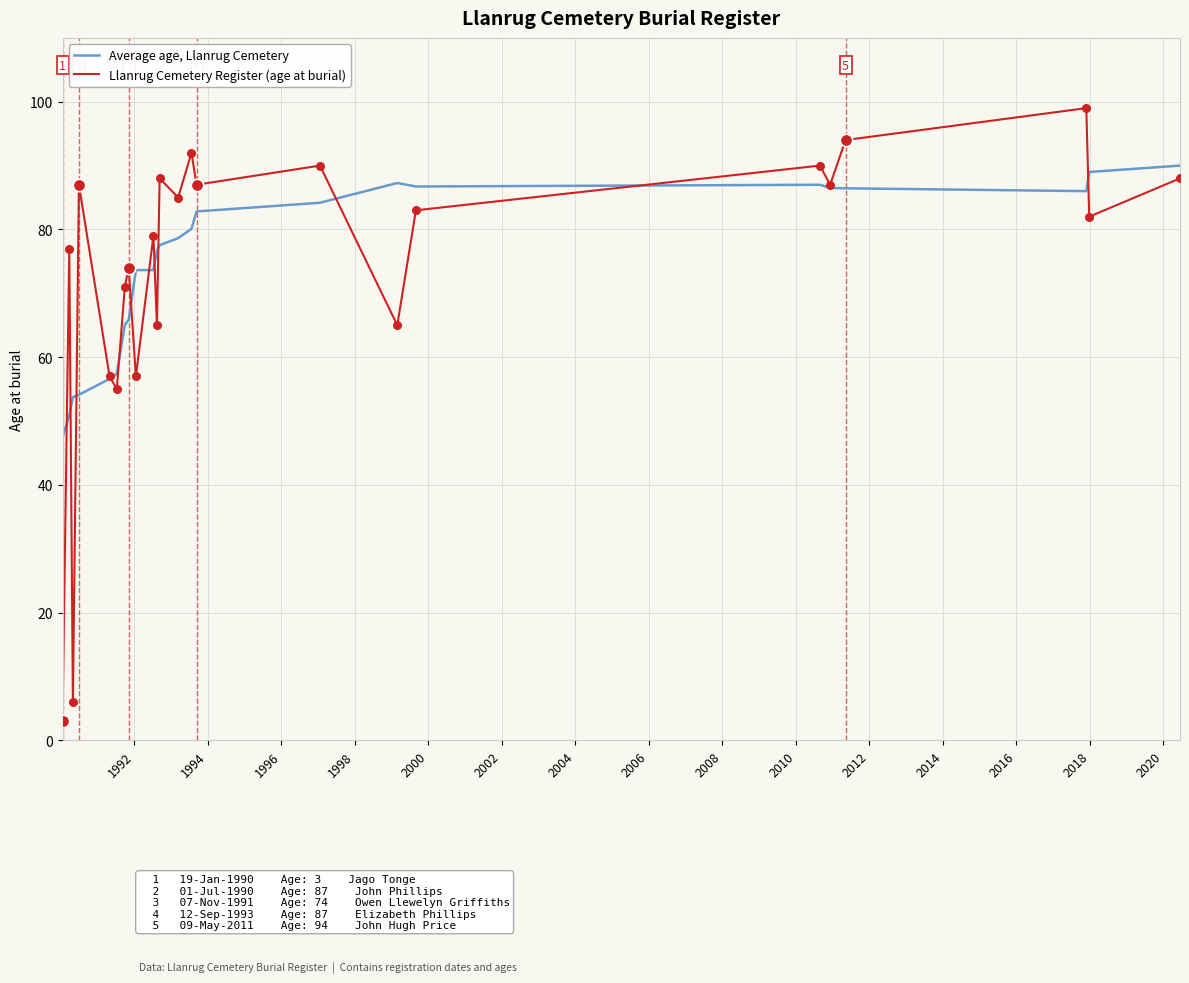

Which series has the largest range (max minus min)?

Llanrug Cemetery Register (age at burial)